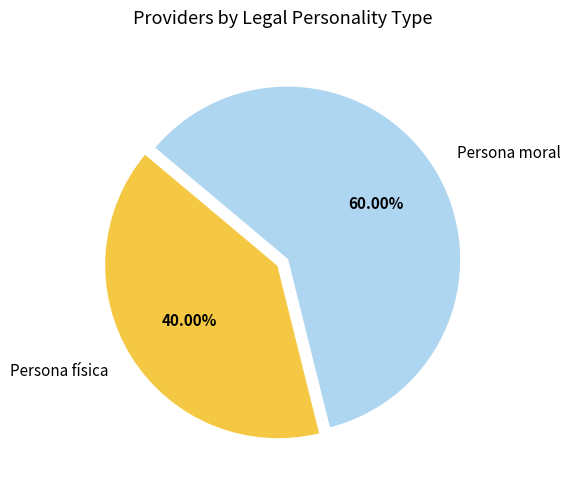

To the nearest percent, what is the combined percentage of Persona física and Persona moral?

100%